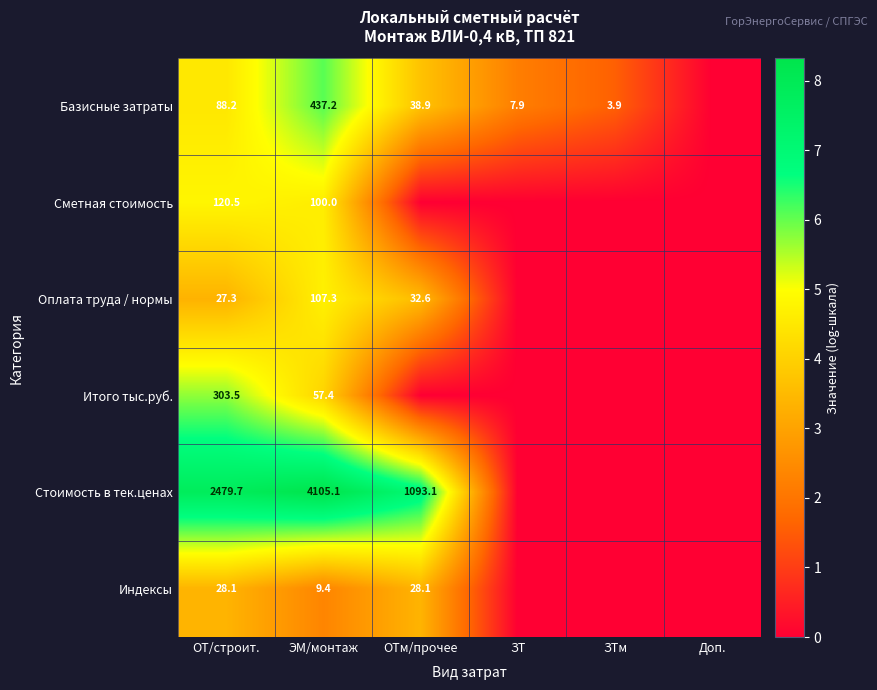

The value of Сметная стоимость at ОТ/строит. is 8.1. True or false?

False